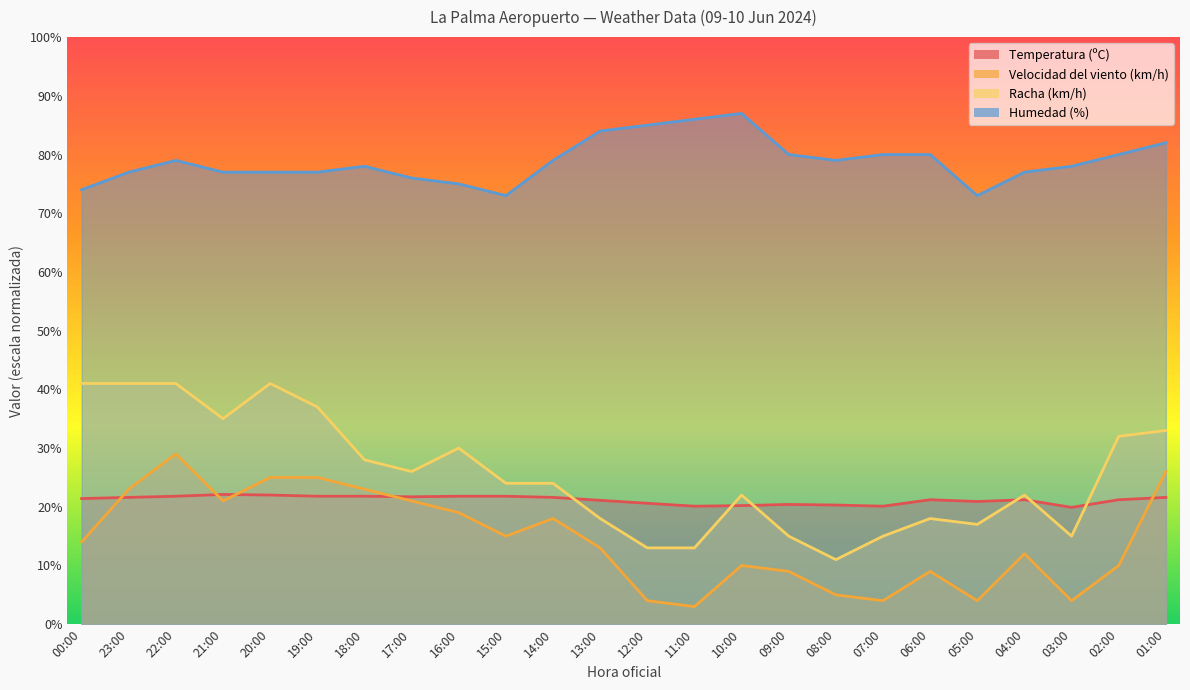

What is the sum of the Humedad (%) values at 15:00 and 05:00?

146.0